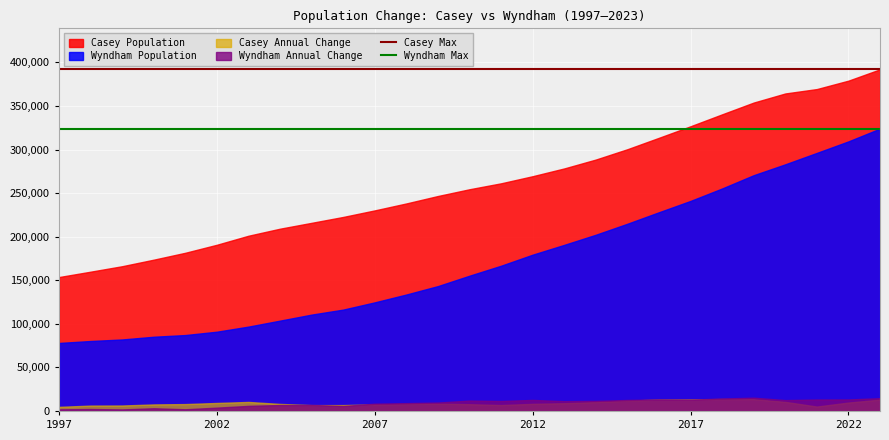

Reading right to left, what are all the values shown in this chart?

Casey Max: 392110	392110
Wyndham Max: 324087	324087